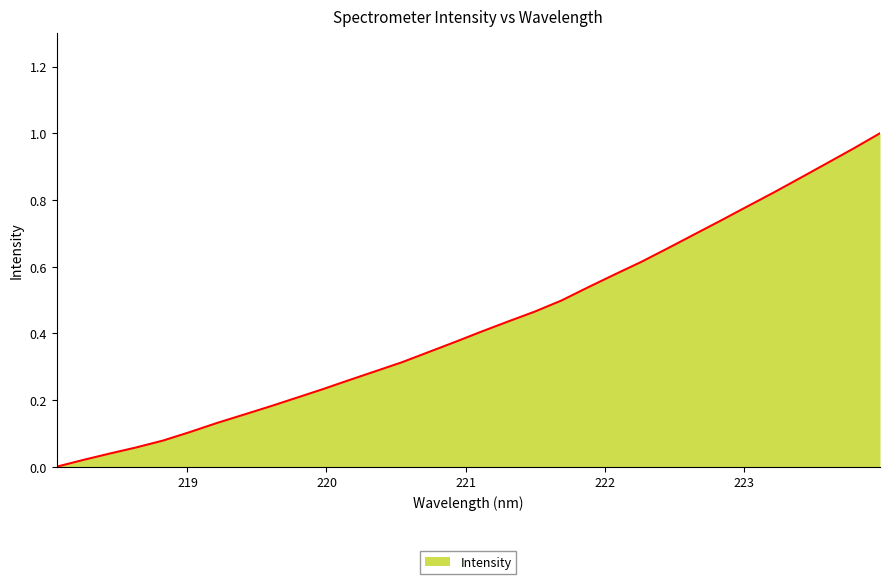

Does the chart display data point markers on the line(s)?

No